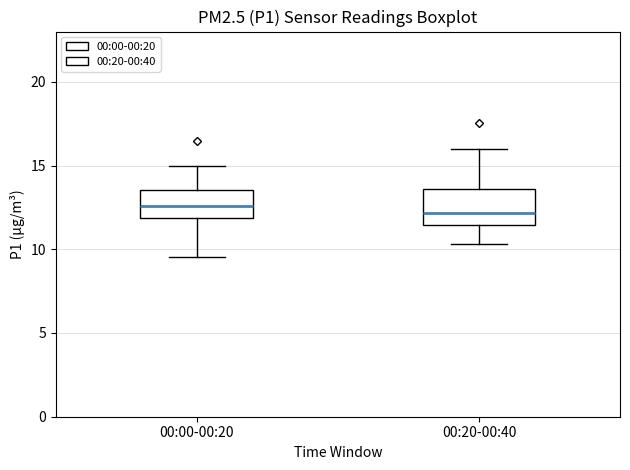

Reading left to right, transcribe this box plot: for each box, give where its median line is, the range the box spans, and where its two whiskers end, as read against the y-axis. The values are not printed on the chart, so give them approximately, as read against the axis.

00:00-00:20: median 12.5, box 12.0 to 13.5, whiskers 9.5 to 15.0
00:20-00:40: median 12.0, box 11.5 to 13.5, whiskers 10.5 to 16.0